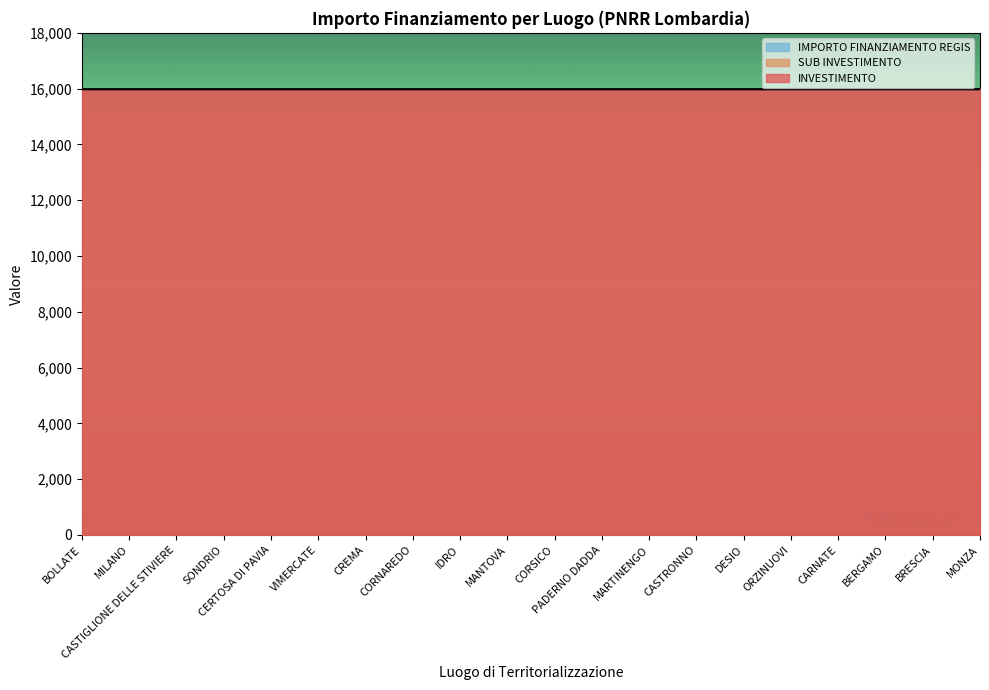

What is the maximum value for IMPORTO FINANZIAMENTO REGIS?

16000.0